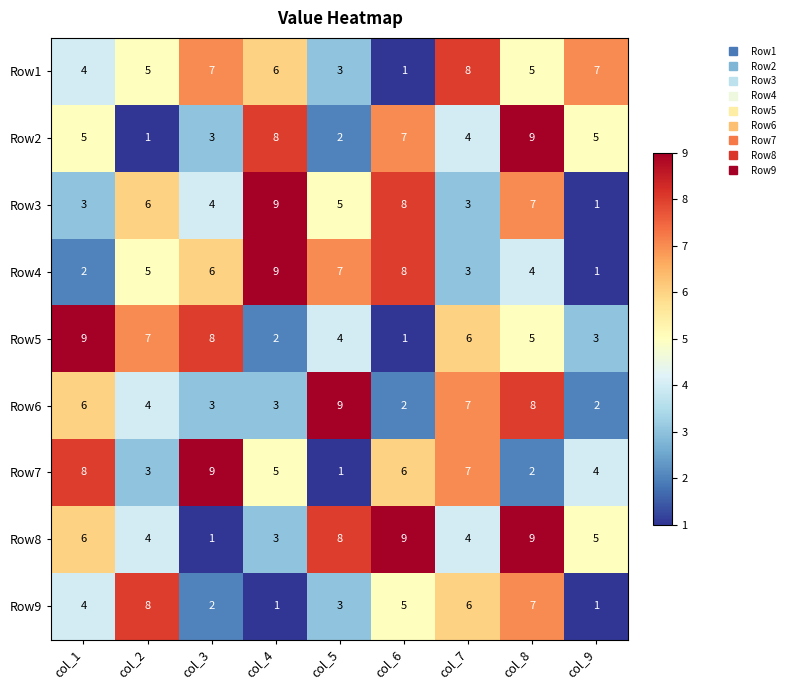

What is the maximum value for Row6?

9